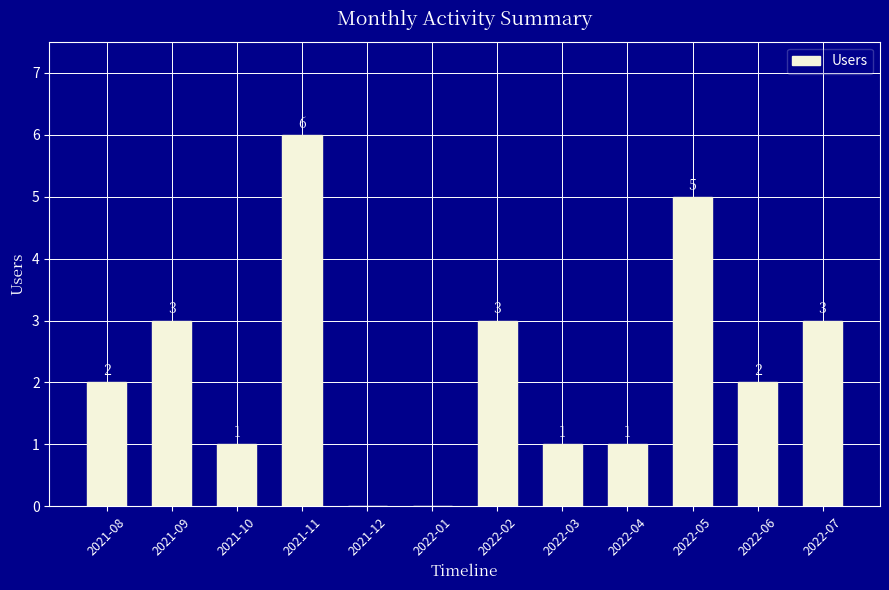

The chart shows a value of 0 at 2021-12. True or false?

True